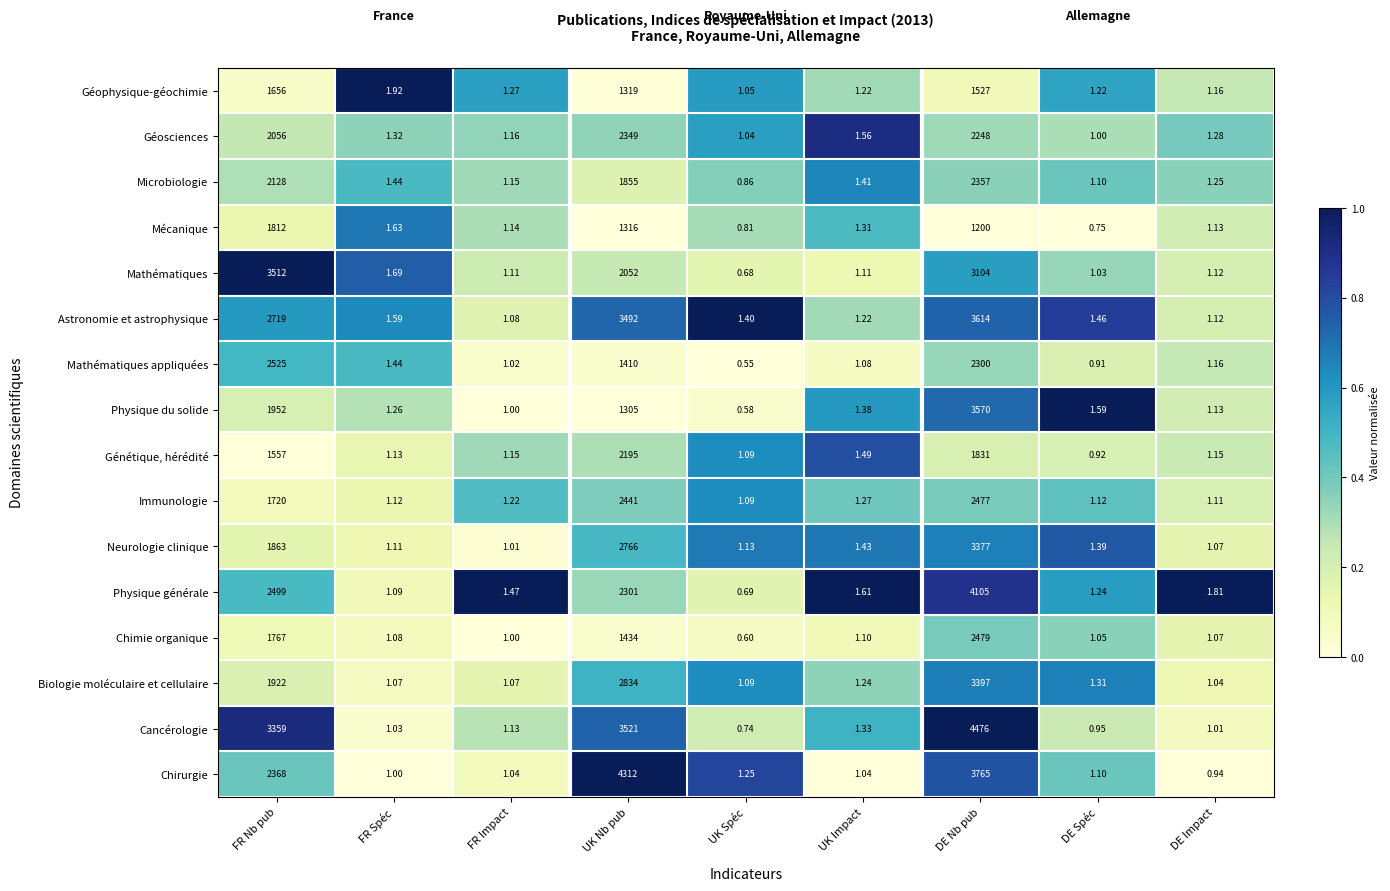

Rank the series by their maximum value, from highest to lowest.

Cancérologie, Chirurgie, Physique générale, Astronomie et astrophysique, Physique du solide, Mathématiques, Biologie moléculaire et cellulaire, Neurologie clinique, Mathématiques appliquées, Chimie organique, Immunologie, Microbiologie, Géosciences, Génétique, hérédité, Mécanique, Géophysique-géochimie